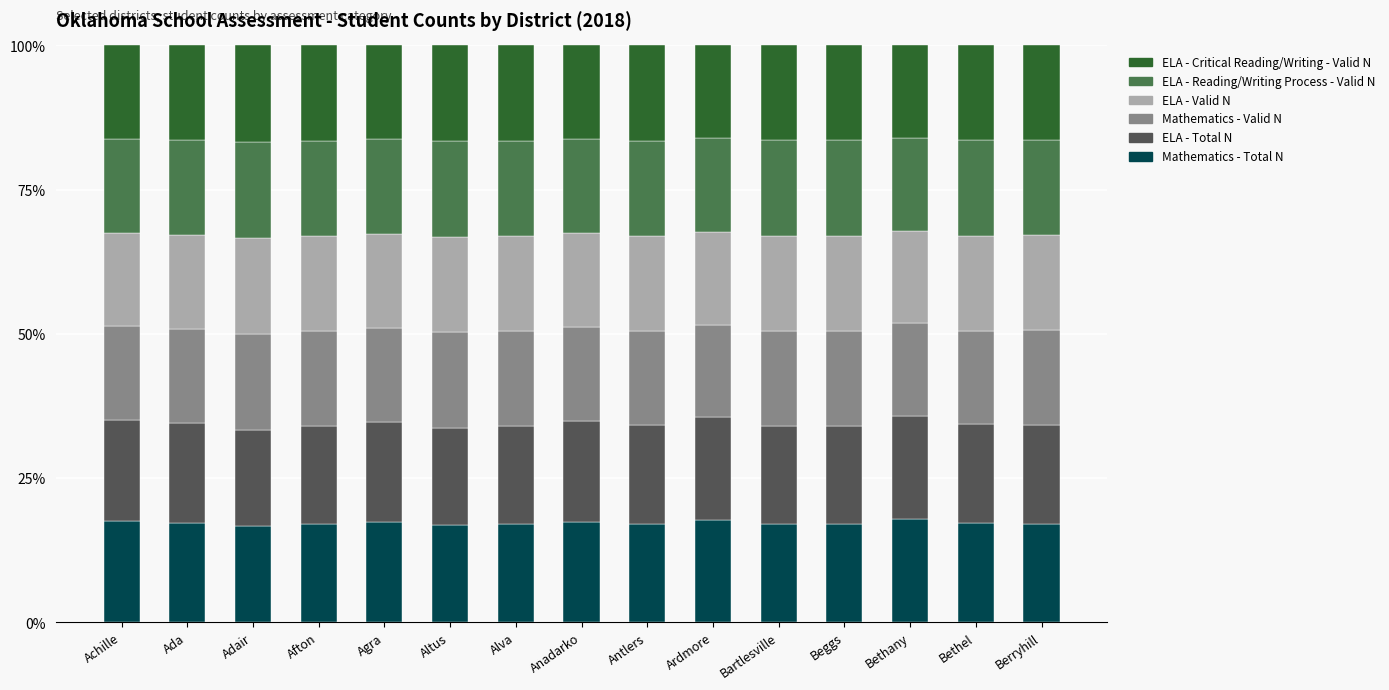

Does the chart contain stacked bars?

Yes